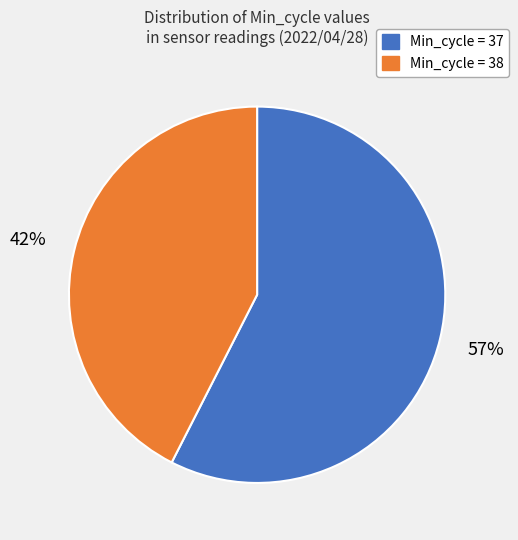

Is there any slice that represents more than half of the pie?

Yes